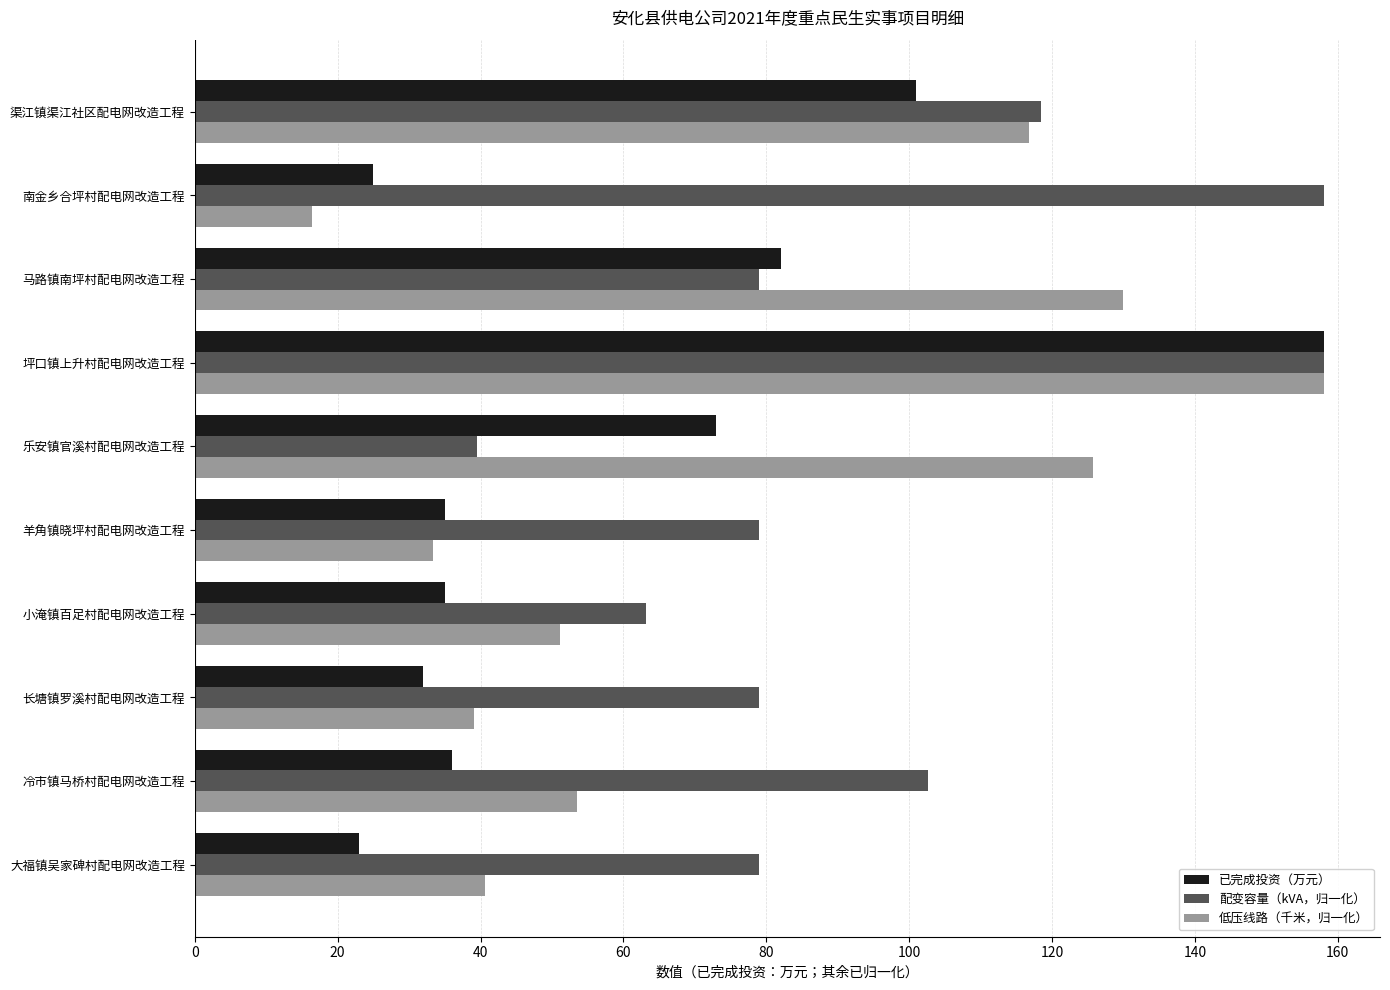

At which label is 低压线路（千米，归一化） closest to 87?

渠江镇渠江社区配电网改造工程